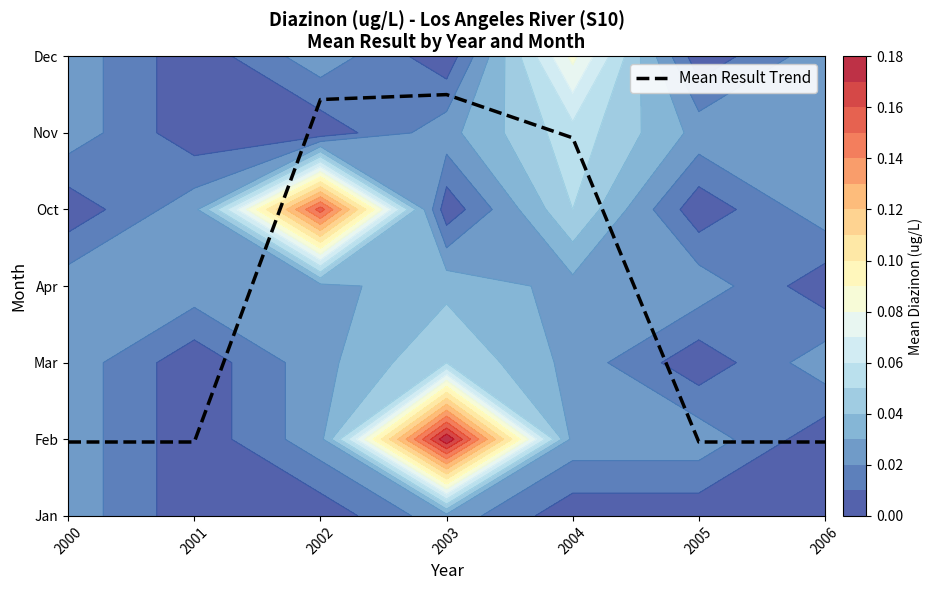

What is the difference between the maximum and minimum values?

4.5